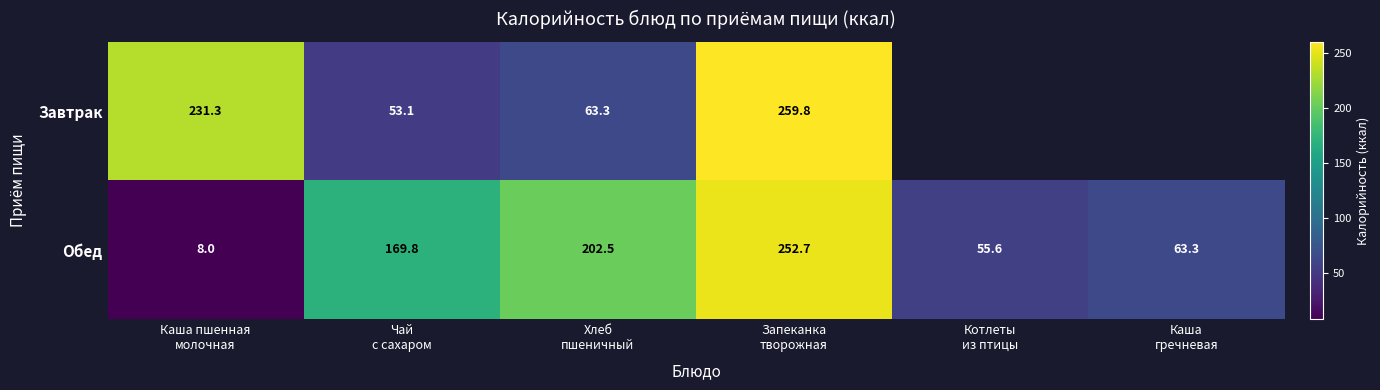

What is the sum of all Обед values?

751.9